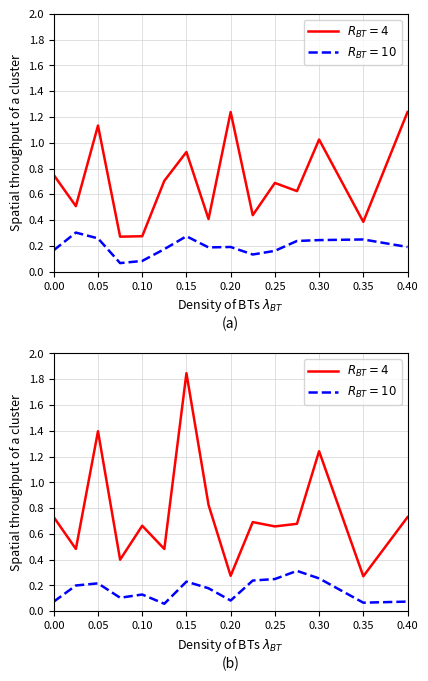

What is the label of the 8th point from the left?

0.35